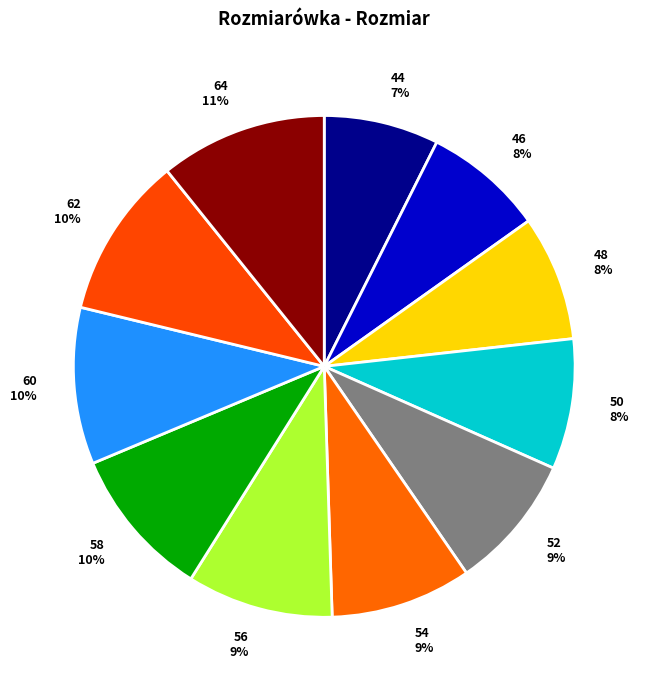

What percentage is the 64 slice, to the nearest percent?

11%